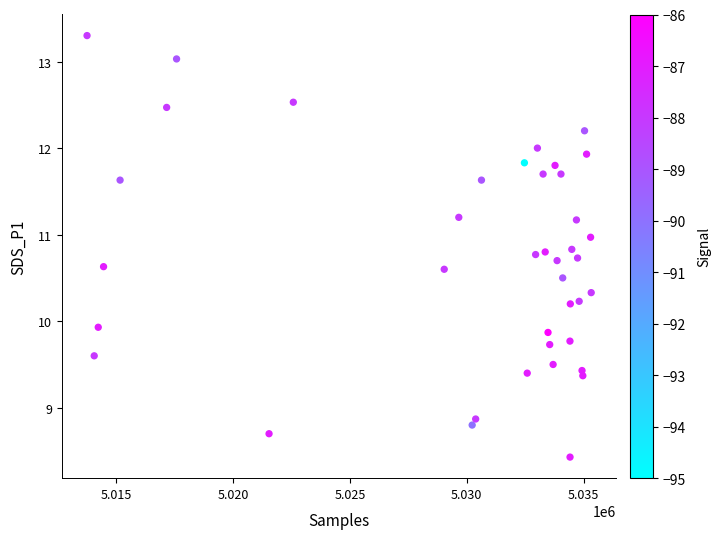

What Y value in the scatter plot is closest to 10?

9.9